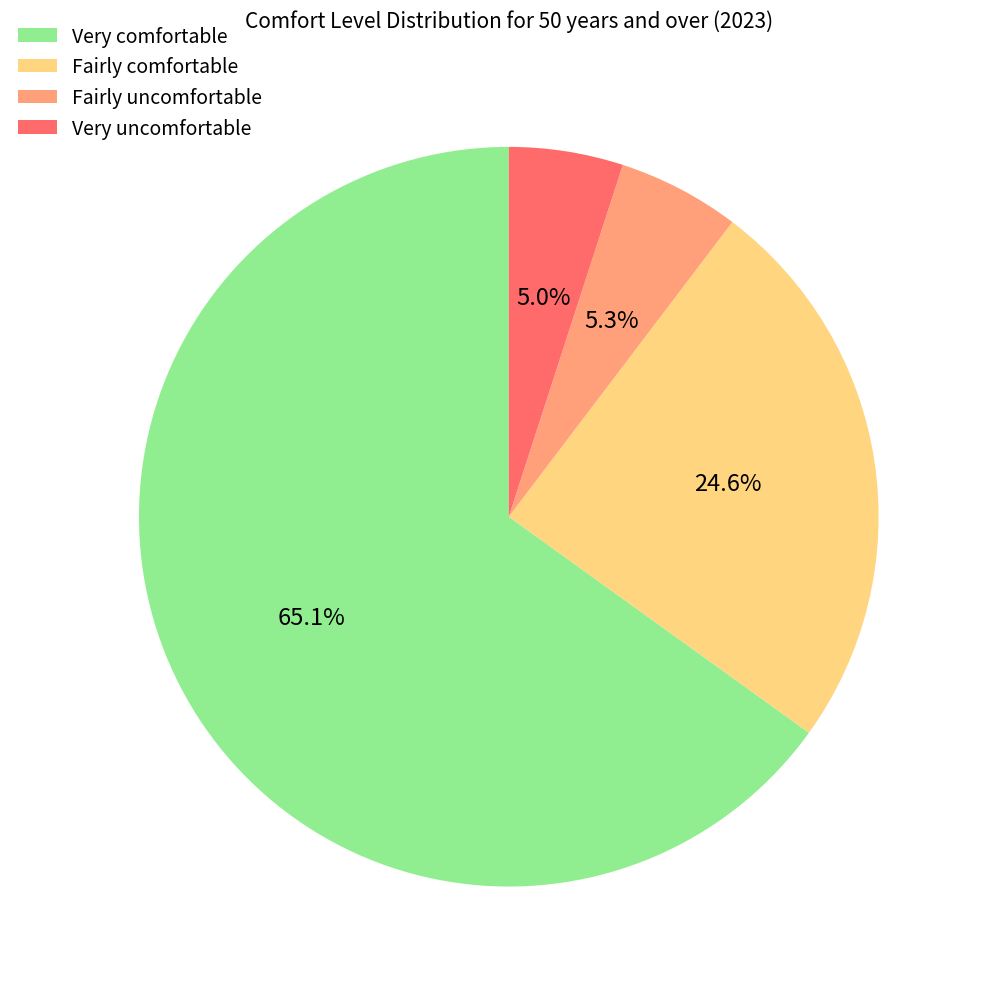

Which slice is the largest?

Very comfortable